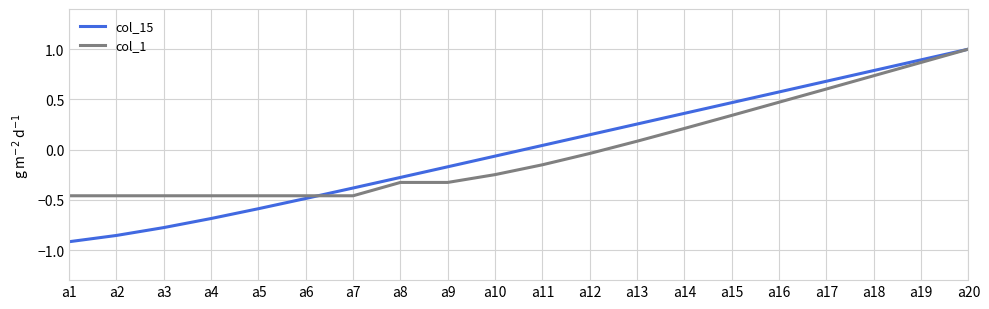

Which series has the largest range (max minus min)?

col_15